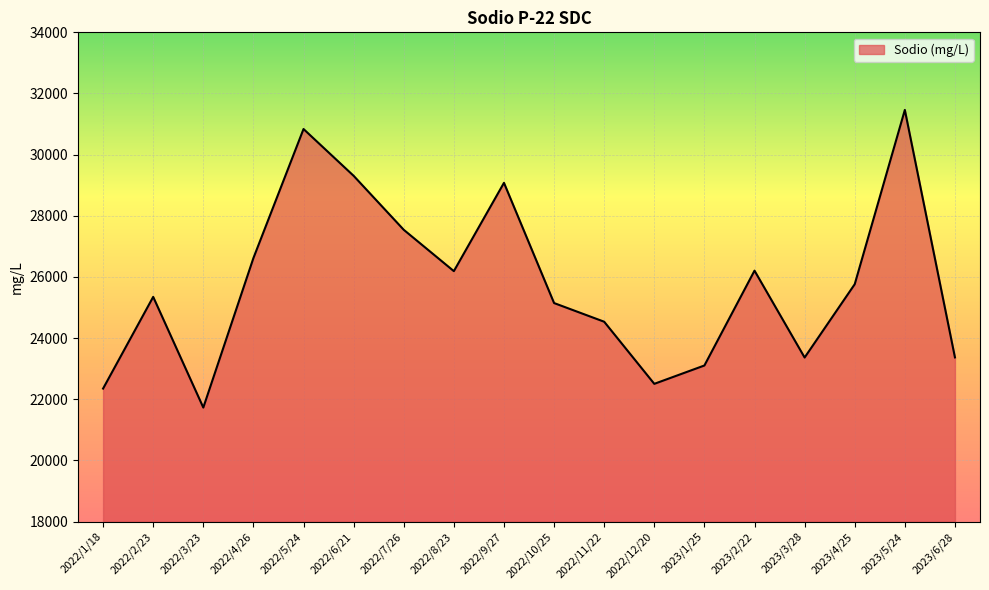

How many values exceed 25763?

9